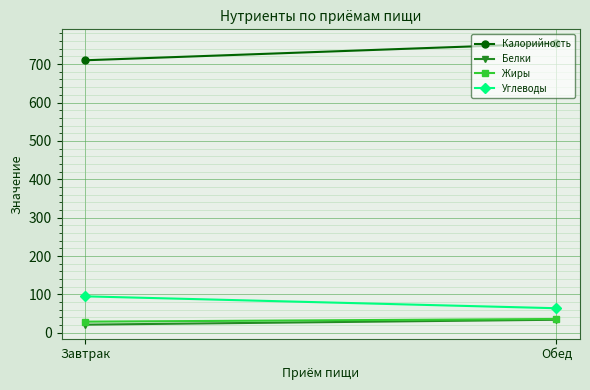

What are all the series names shown in the legend?

Калорийность, Белки, Жиры, Углеводы